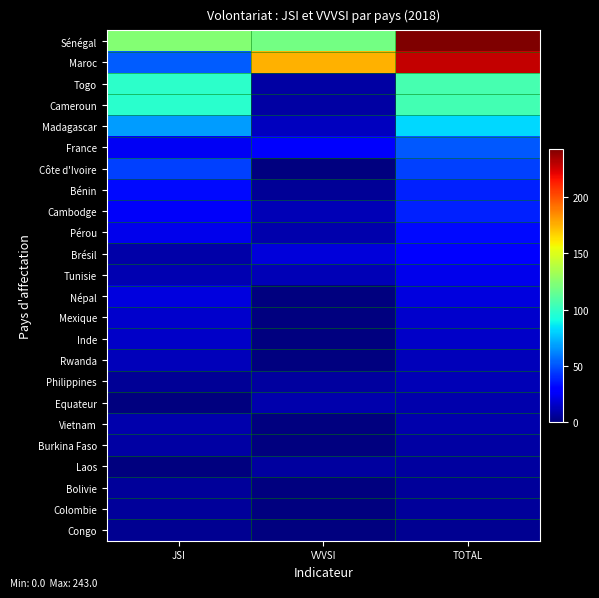

Which has a higher value, JSI or VVVSI?

JSI